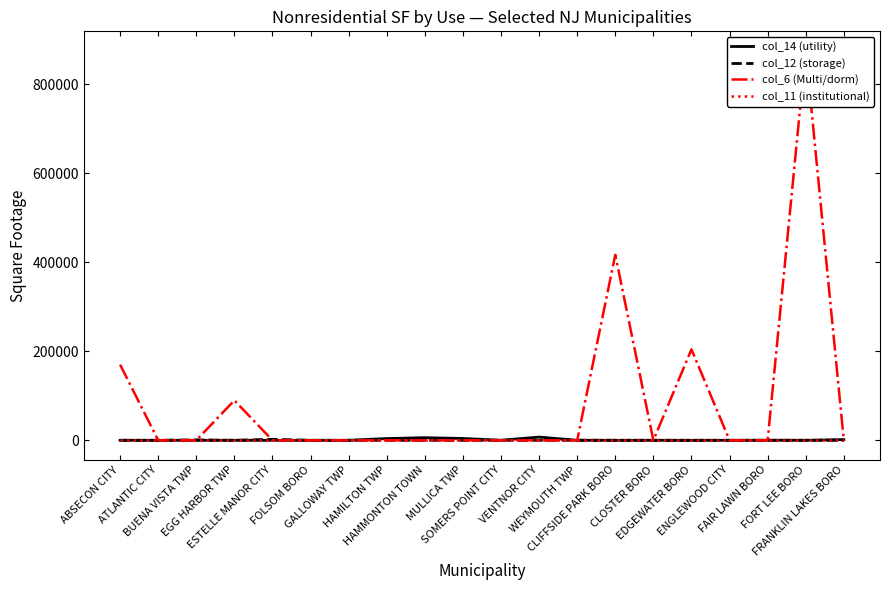

What is the difference between the col_14 (utility) values at HAMILTON TWP and VENTNOR CITY?

3256